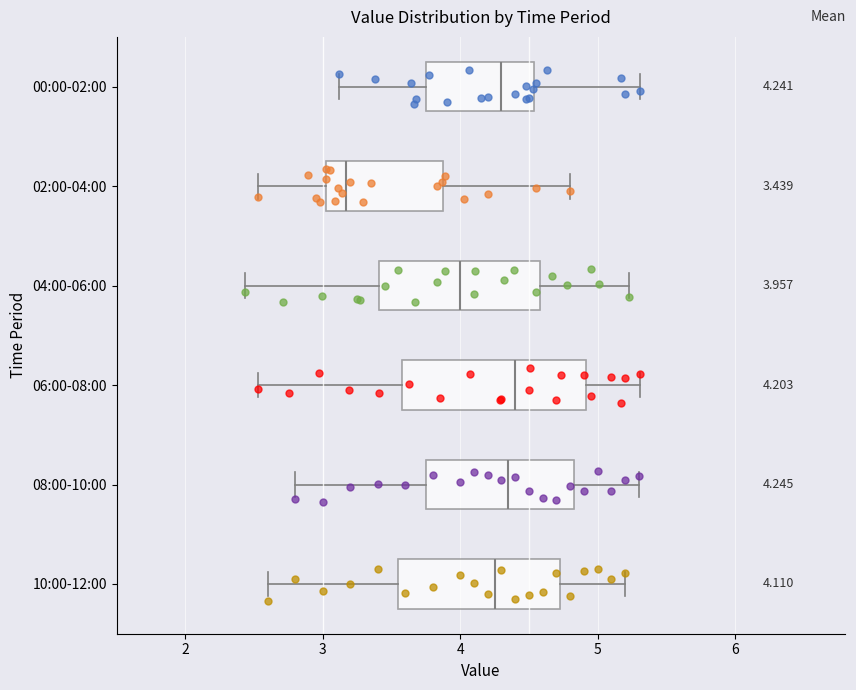

Comparing the boxes themselves (not the whiskers), which one is the widest?

06:00-08:00